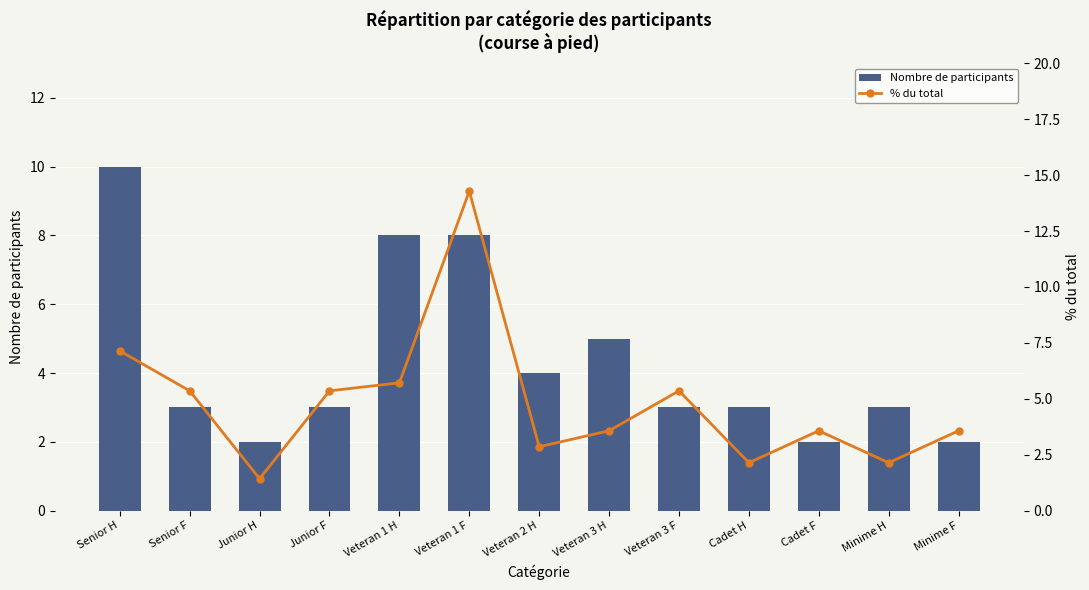

At which category does the chart reach its peak across all series?

Veteran 1 F